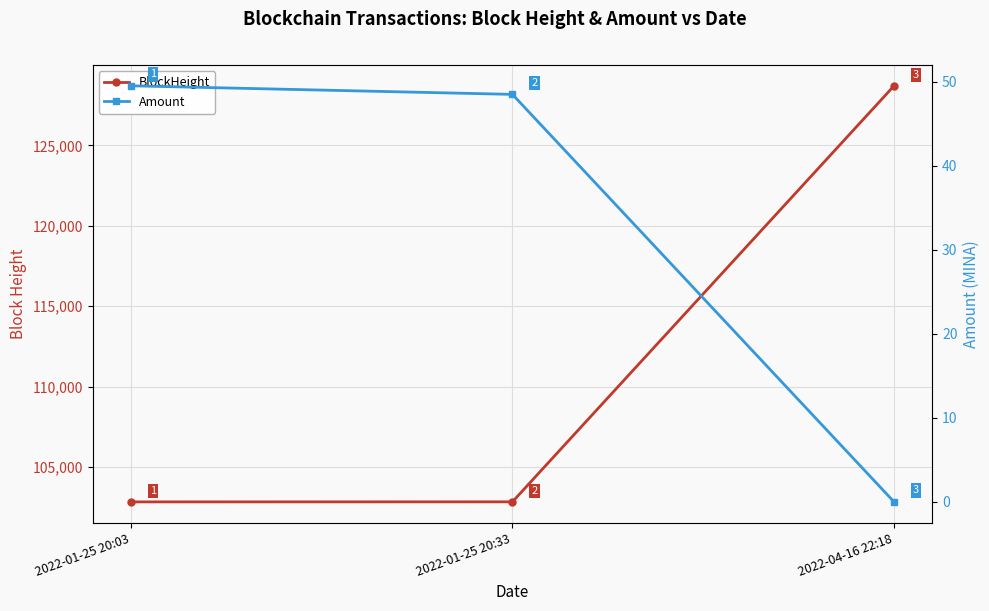

Where does the Amount series first go above 48?

2022-01-25 20:03